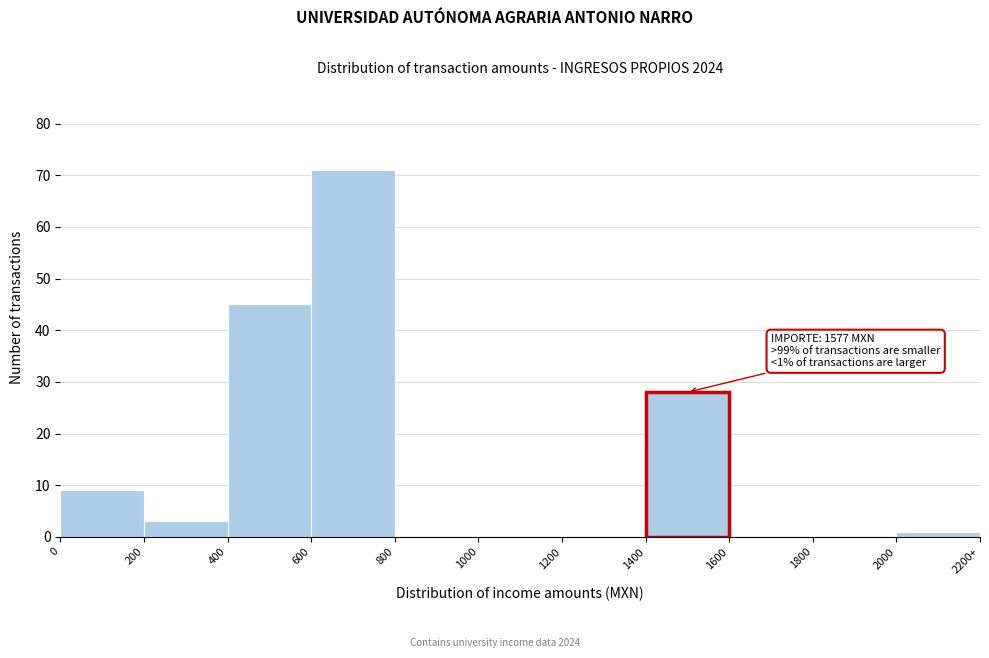

Reading left to right, transcribe all the data shown in this chart.

0=9	200=3	400=45	600=71	800=0	1000=0	1200=0	1400=28	1600=0	1800=0	2000=1